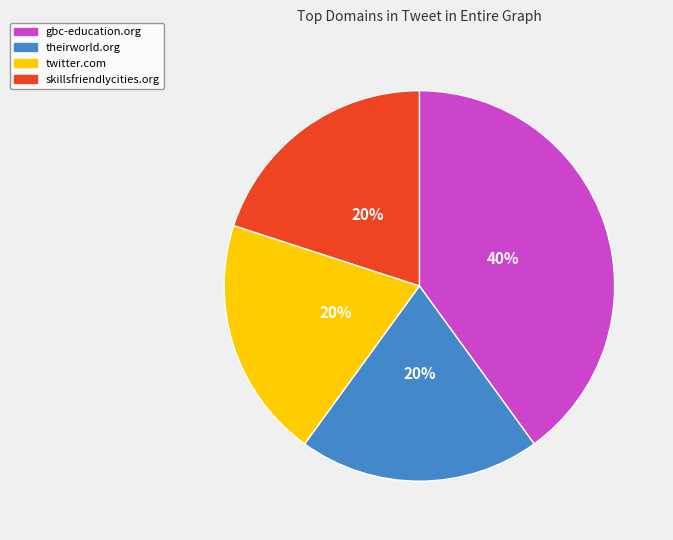

Do theirworld.org and skillsfriendlycities.org together represent more than half of the pie?

No